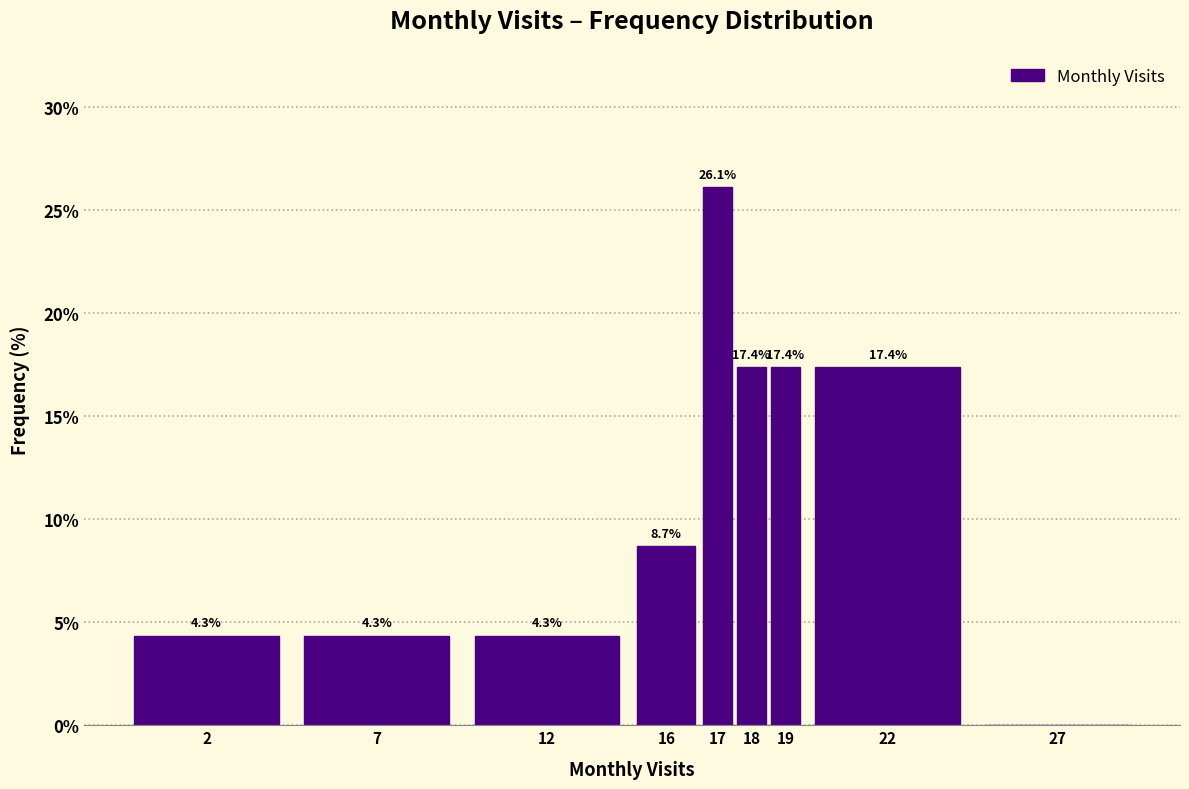

Reading left to right, list all the values displayed in this chart.

2=4.3	7=4.3	12=4.3	16=8.7	17=26.1	18=17.4	19=17.4	22=17.4	27=0.0